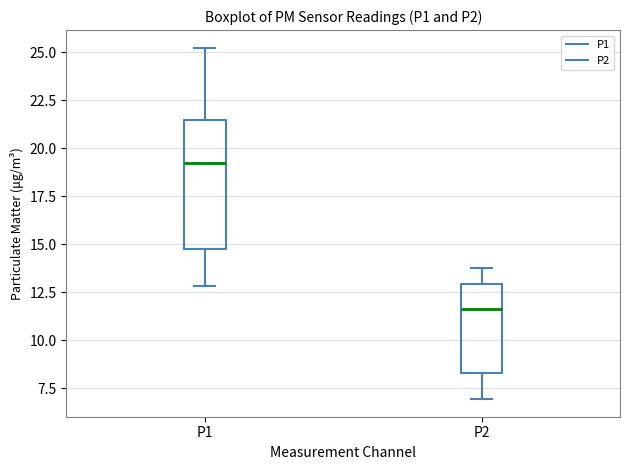

Which box is the tallest, from its lower edge to its upper edge?

P1